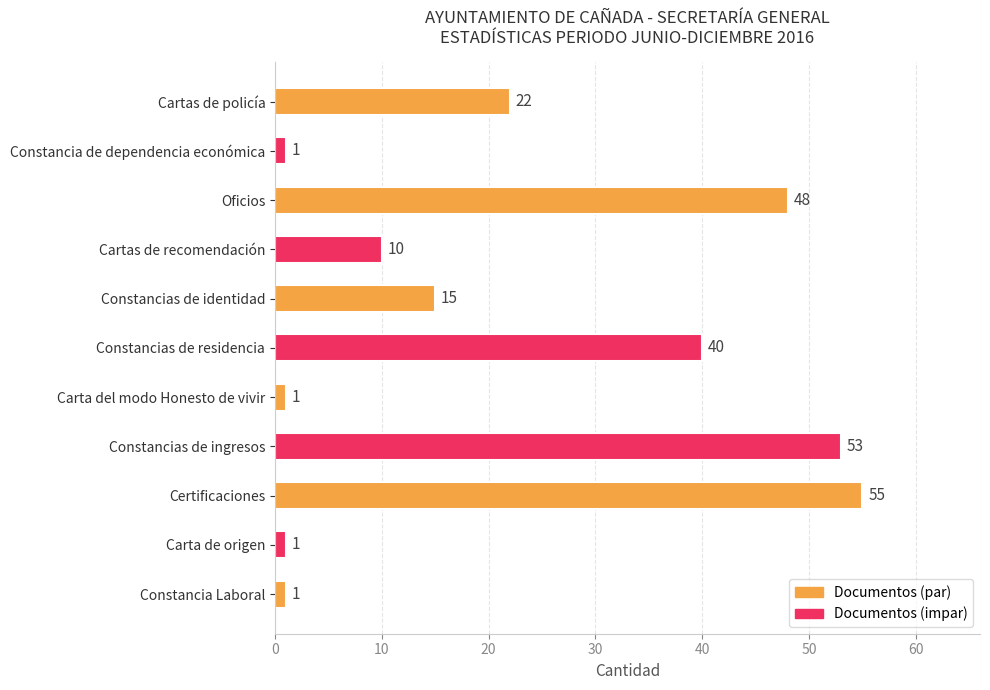

Reading top to bottom, list all the values displayed in this chart.

Cartas de policía=22	Constancia de dependencia económica=1	Oficios=48	Cartas de recomendación=10	Constancias de identidad=15	Constancias de residencia=40	Carta del modo Honesto de vivir=1	Constancias de ingresos=53	Certificaciones=55	Carta de origen=1	Constancia Laboral=1